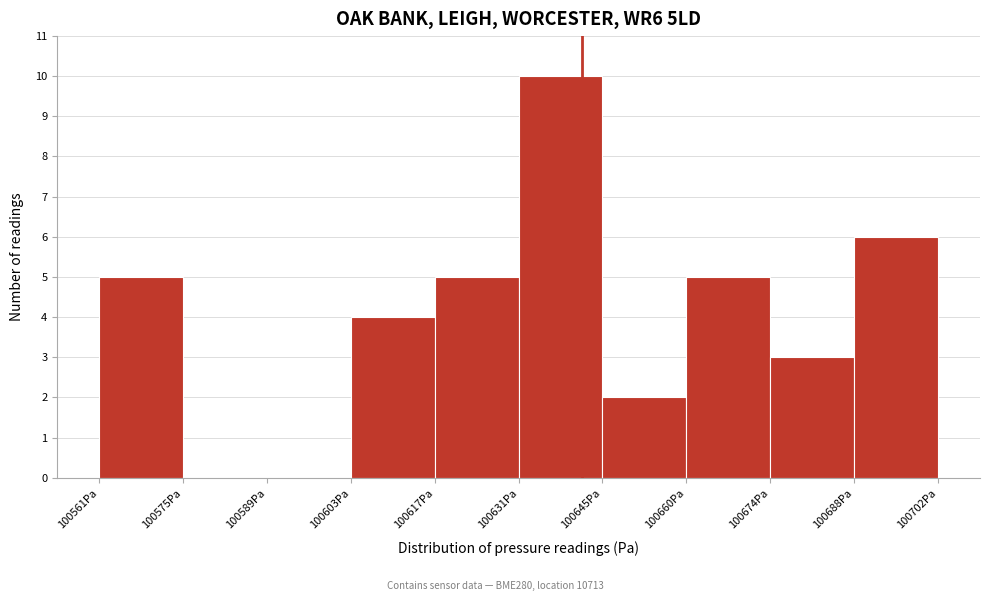

Reading left to right, transcribe this chart: for each bar, give the range it covers on the x-axis and its height. Neither the bar edges nor the heights are printed on the chart, so give them approximately, as read against the axes.

100562 to 100576: 5
100576 to 100590: 0
100590 to 100604: 0
100604 to 100618: 4
100618 to 100632: 5
100632 to 100646: 10
100646 to 100660: 2
100660 to 100674: 5
100674 to 100688: 3
100688 to 100702: 6